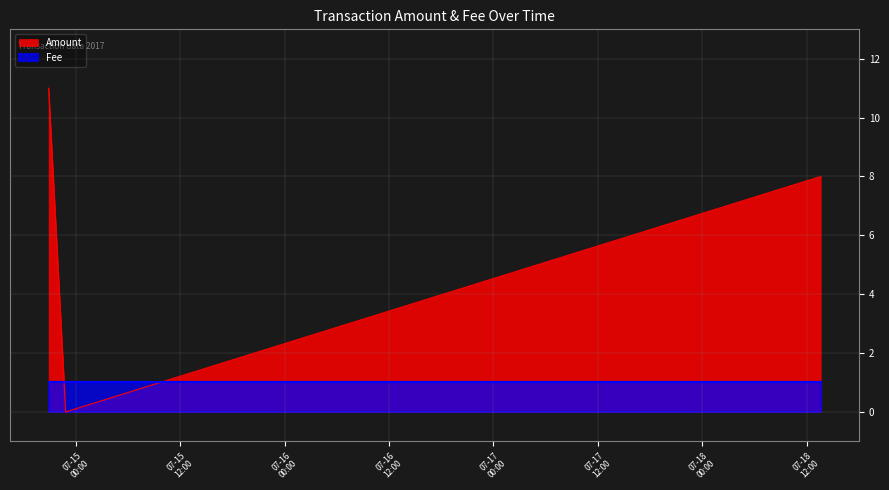

True or false: the data shows 11 at 2017-07-14 20:50:34.

True